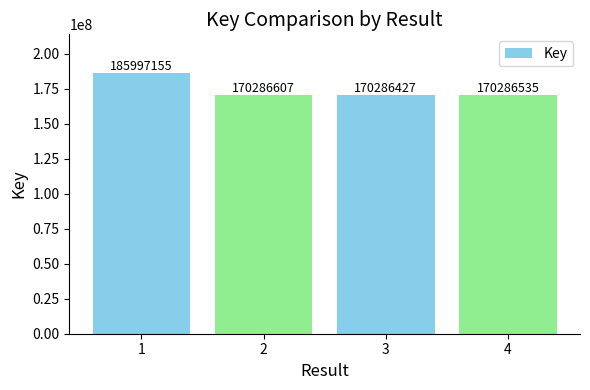

True or false: the data shows 111682091 at 3.

False